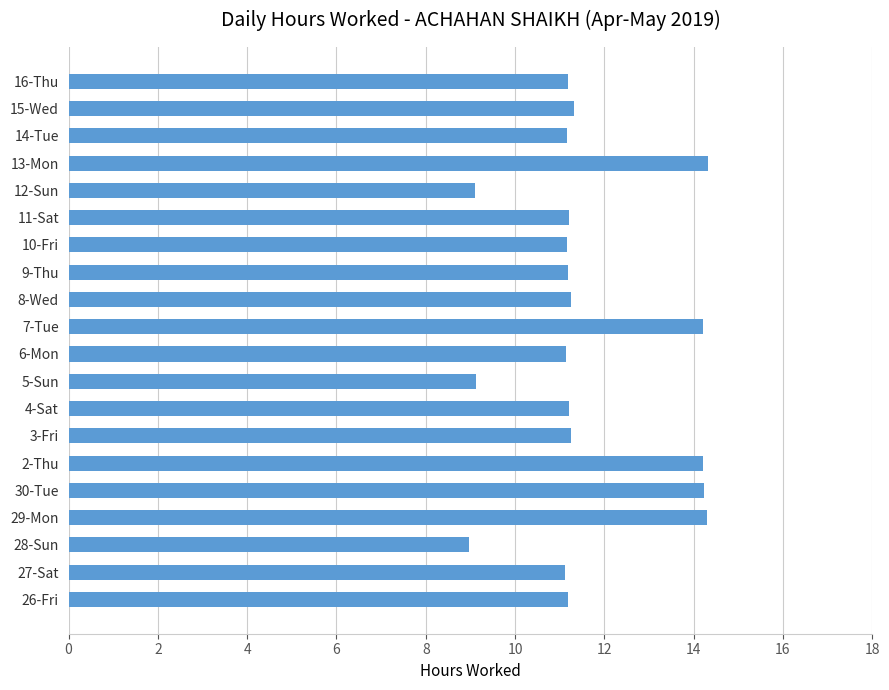

What is the smallest value displayed?

9.0